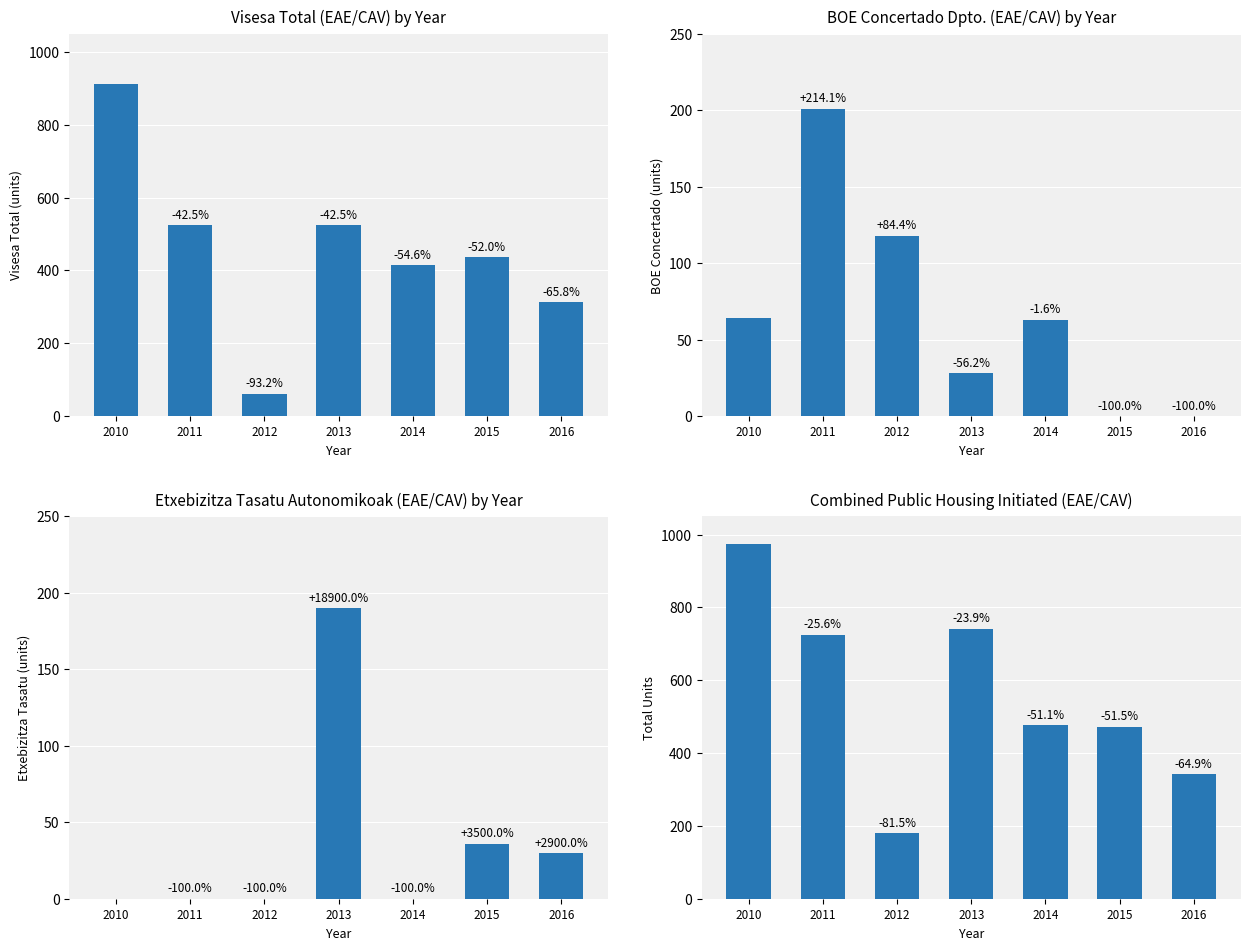

Reading left to right, what are all the values shown in this chart?

Visesa Total (units): 2010=911	2011=524	2012=62	2013=524	2014=414	2015=437	2016=312
BOE Concertado (units): 2010=64	2011=201	2012=118	2013=28	2014=63	2015=0	2016=0
Etxebizitza Tasatu (units): 2010=0	2011=0	2012=0	2013=190	2014=0	2015=36	2016=30
Total Units: 2010=975	2011=725	2012=180	2013=742	2014=477	2015=473	2016=342